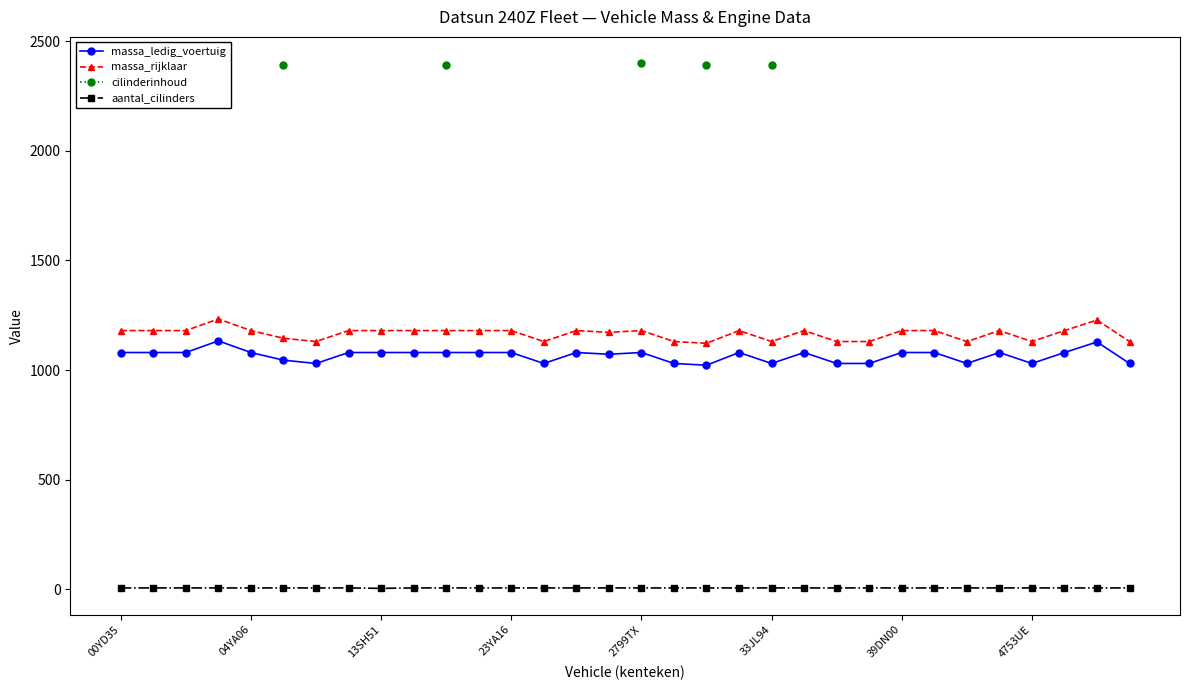

What is the minimum value for massa_ledig_voertuig?

1022